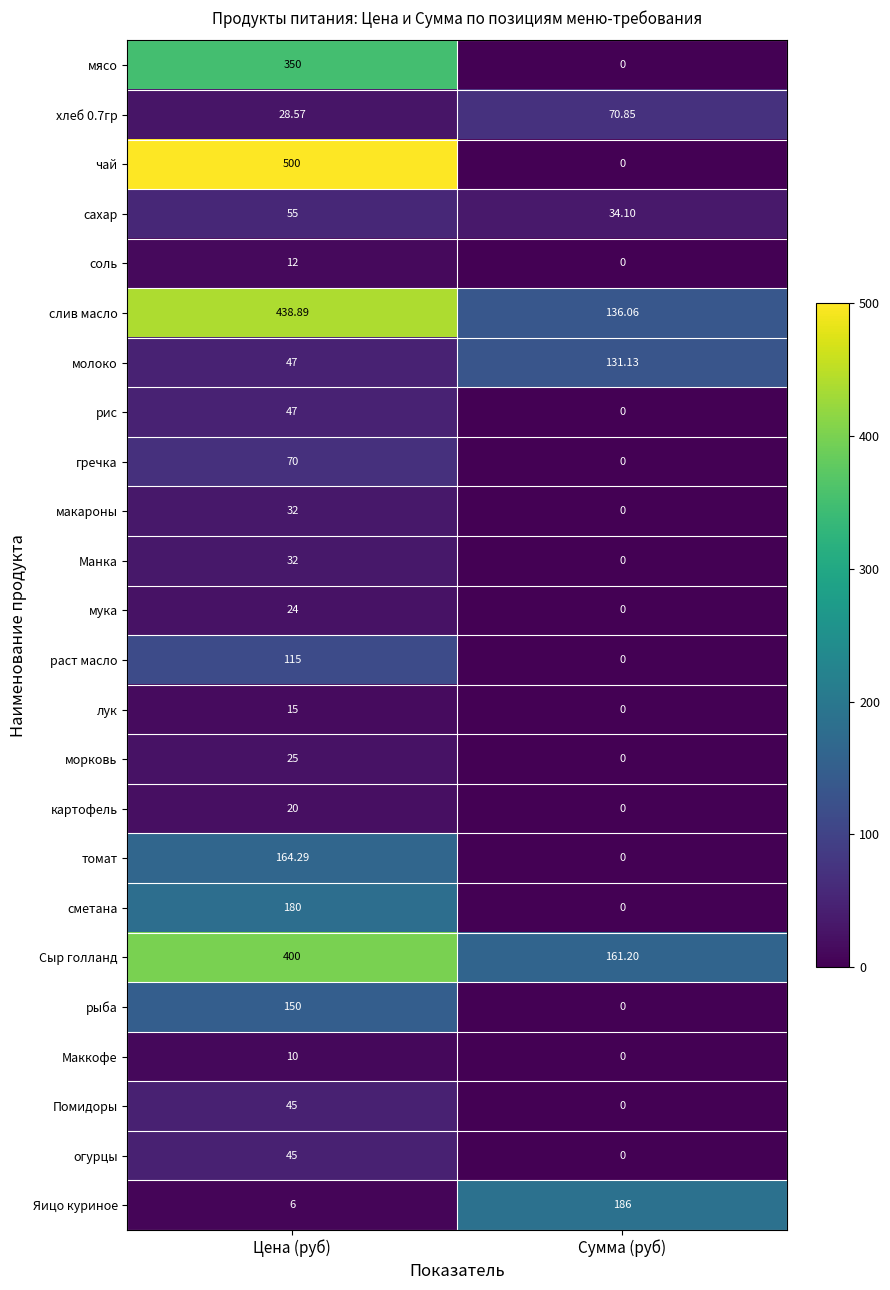

At which label does молоко first exceed 131?

Сумма (руб)